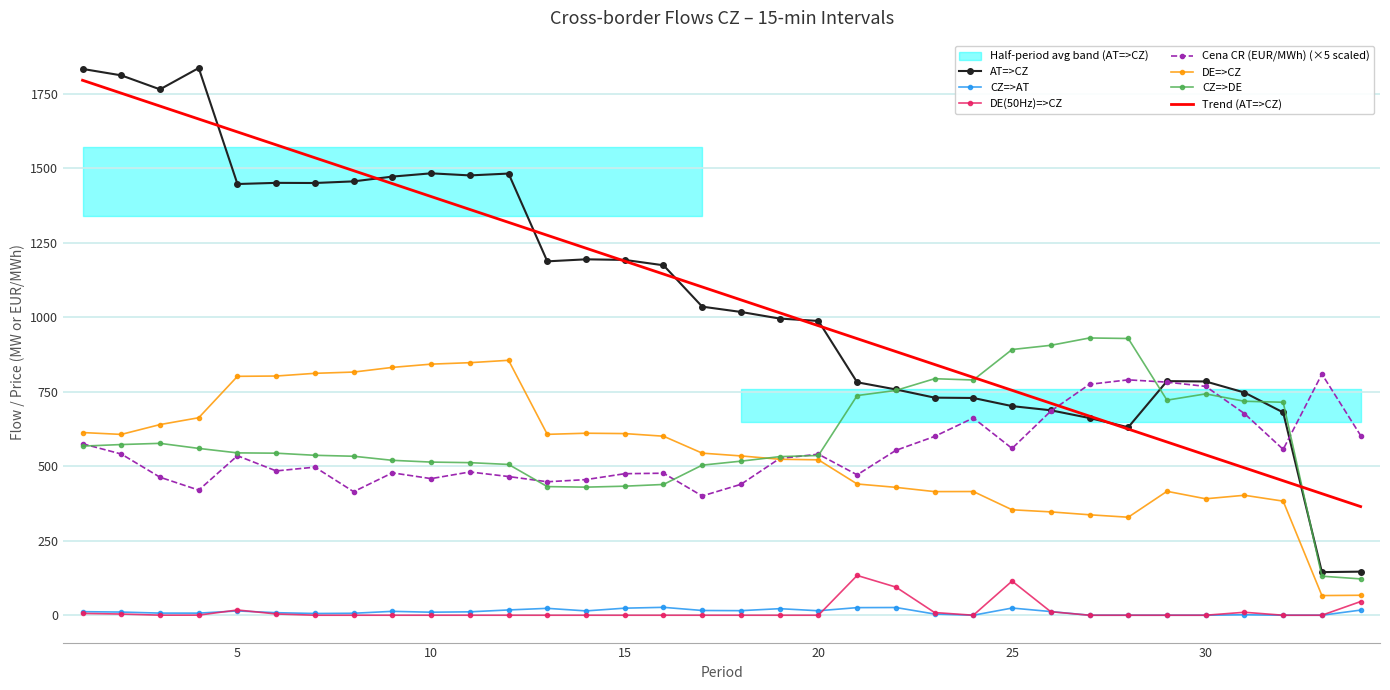

The value of DE=>CZ at 16 is 601.0. True or false?

True